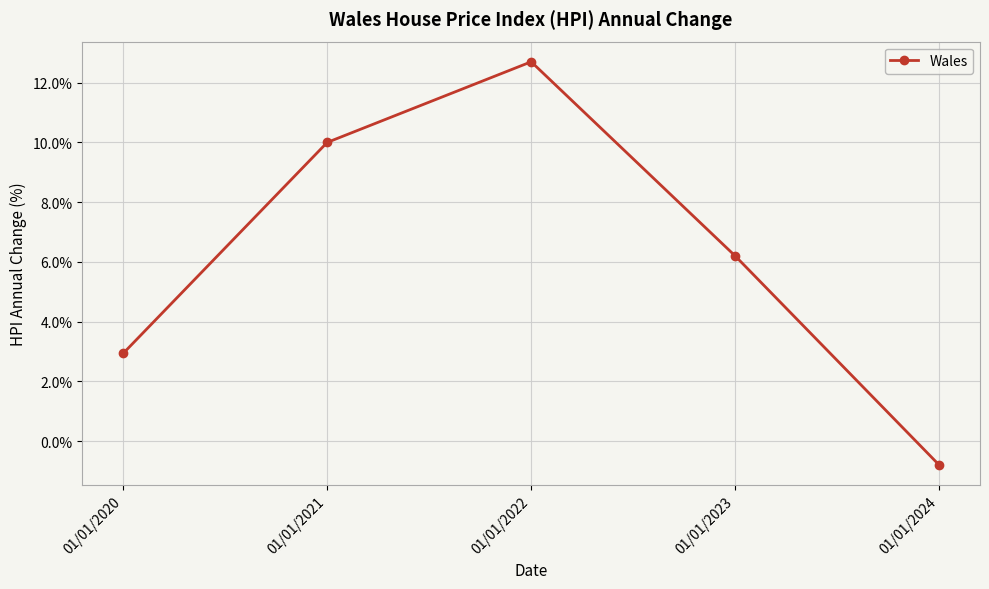

The chart shows a value of 10.0 at 01/01/2021. True or false?

True